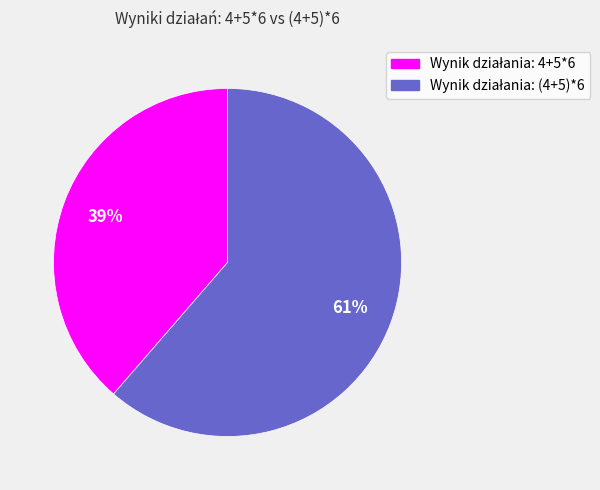

Does any single category account for the majority?

Yes